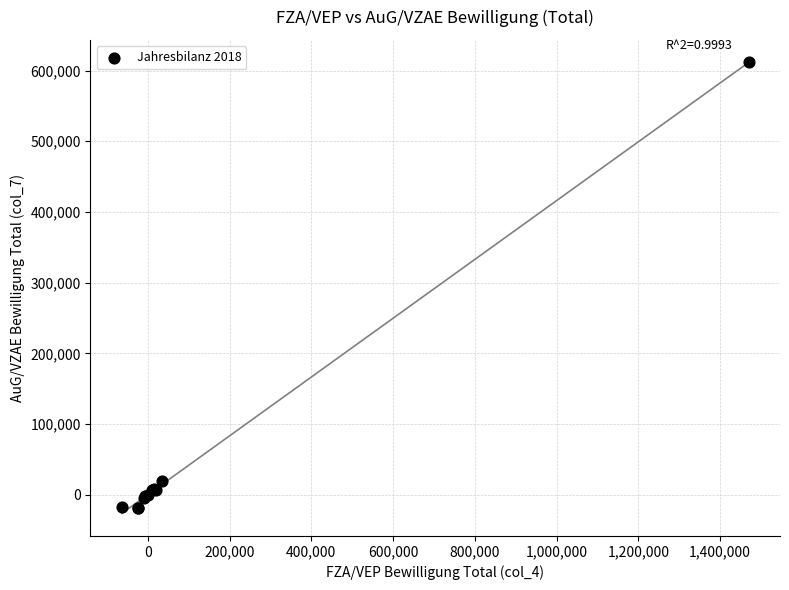

What Y value in the scatter plot is closest to 296624?

19683